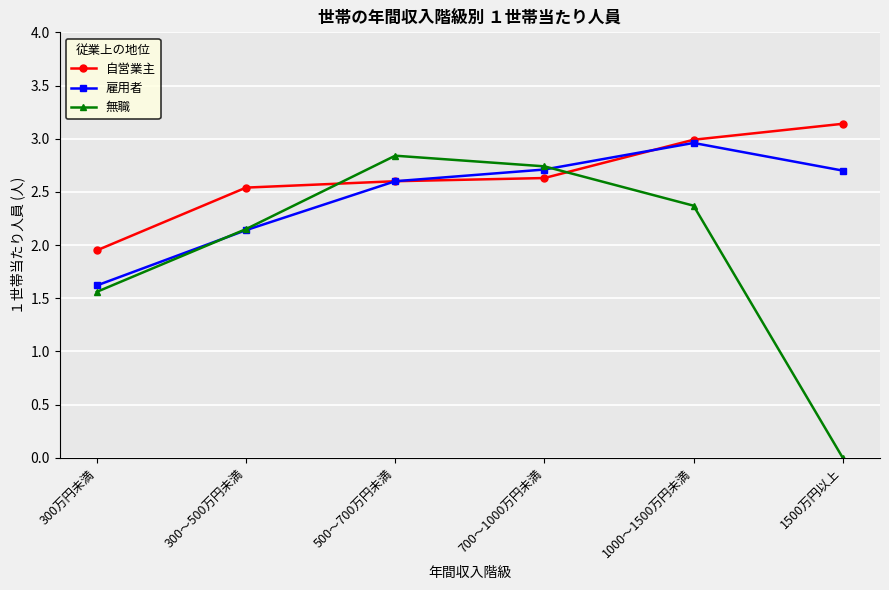

What is the difference between the highest and lowest values at 300～500万円未満?

0.4